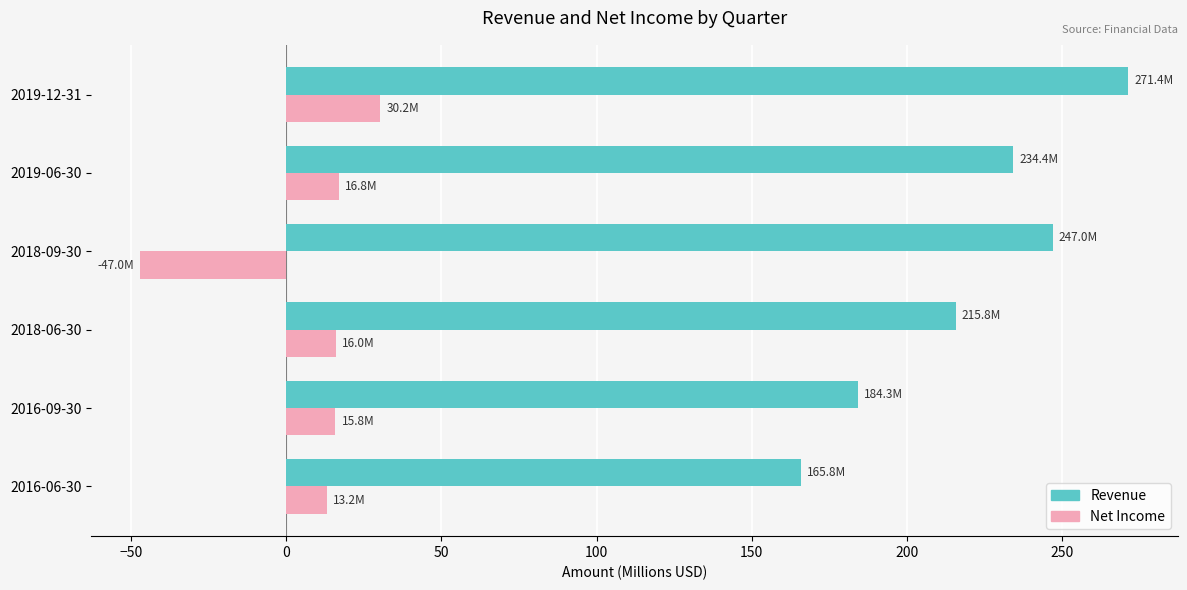

Between 2016-06-30 and 2018-06-30, which series saw the biggest shift?

Revenue